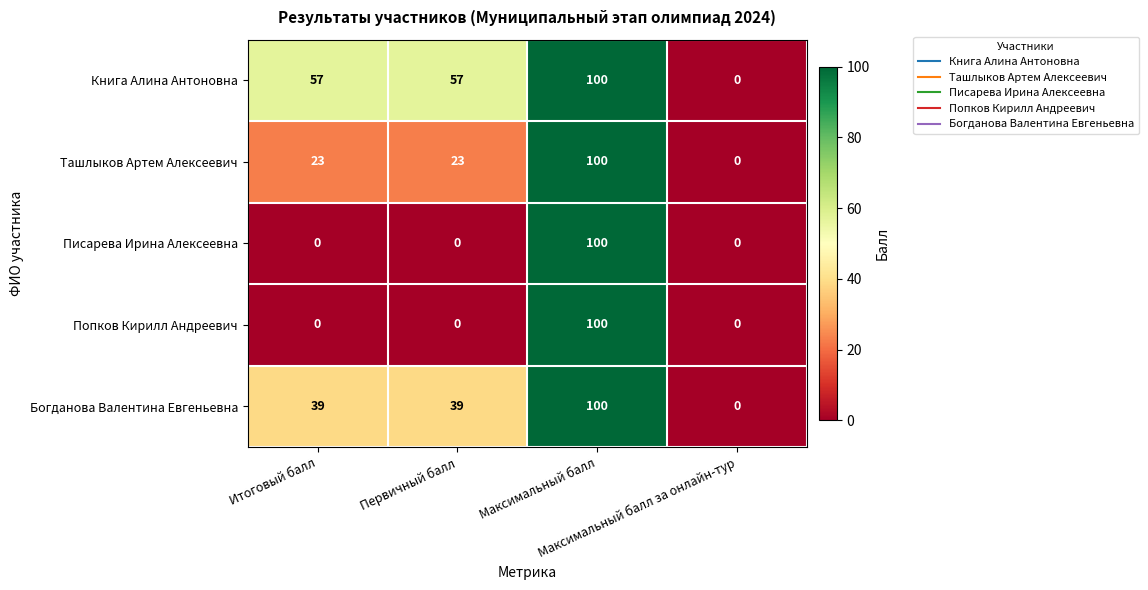

Which series has the largest total across all categories?

Книга Алина Антоновна